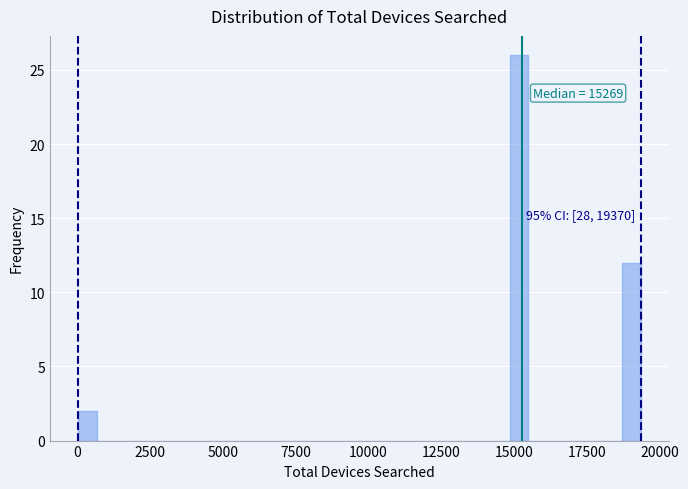

Read against the x-axis, roughly where is the centre of the tallest bar?

15000